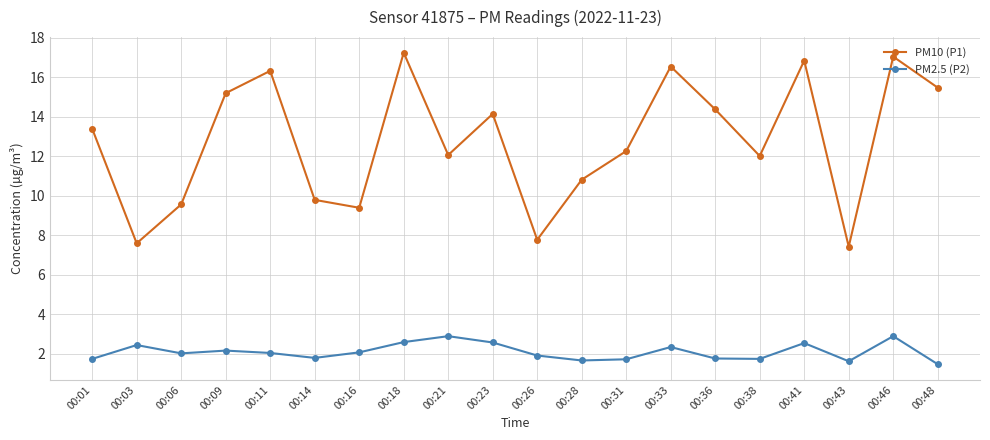

List the series in order of their overall mean, highest first.

PM10 (P1), PM2.5 (P2)